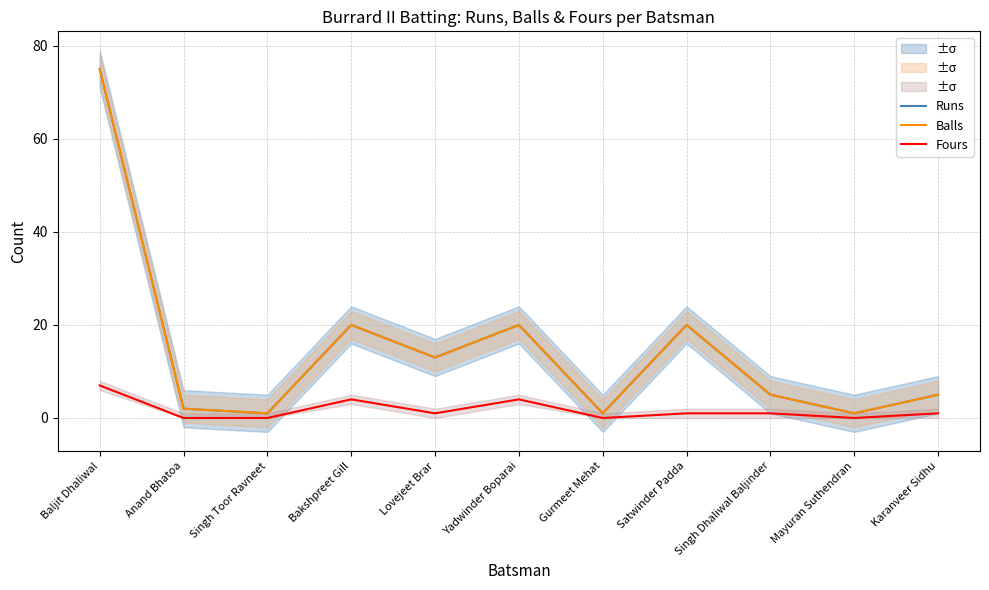

What are all the series names shown in the legend?

Runs, Balls, Fours